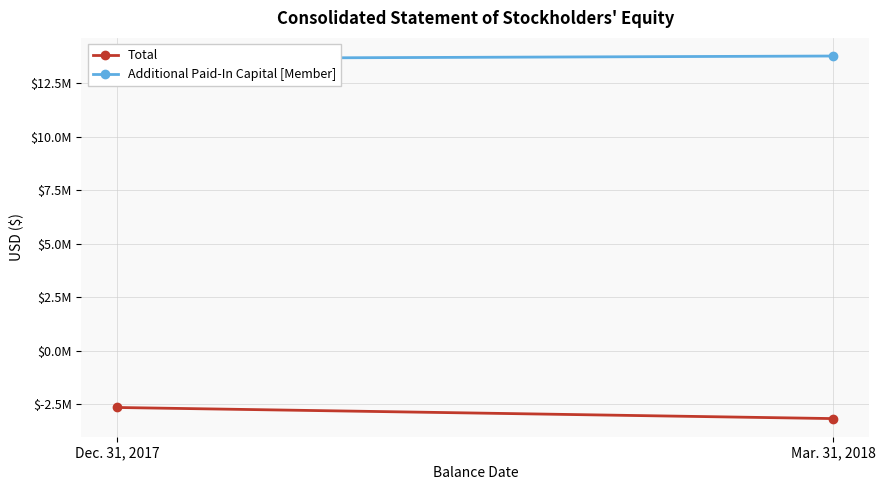

How many lines are shown in the chart?

2